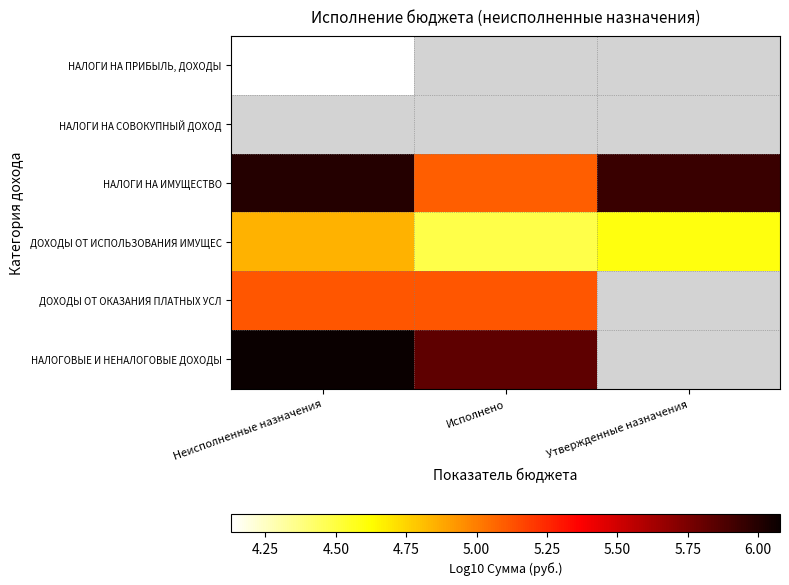

What is the maximum value for НАЛОГИ НА ПРИБЫЛЬ, ДОХОДЫ?

4.1